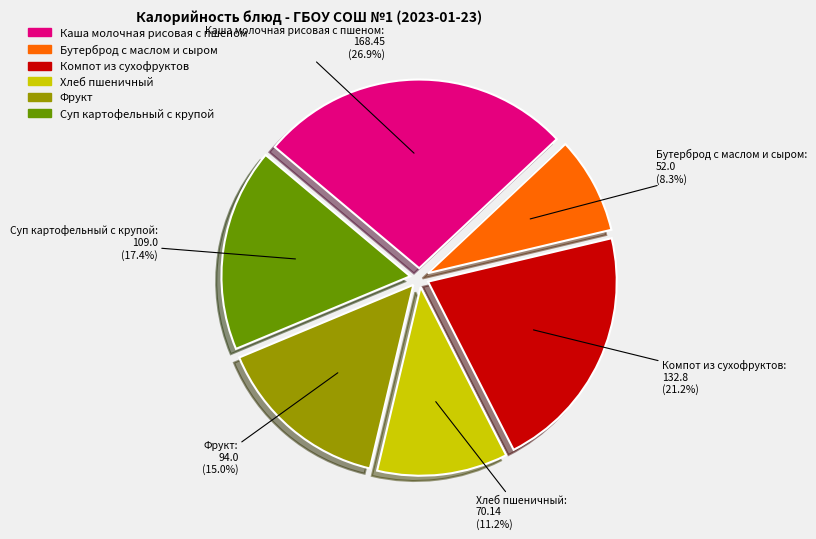

Is Каша молочная рисовая с пшеном the majority of the pie?

No